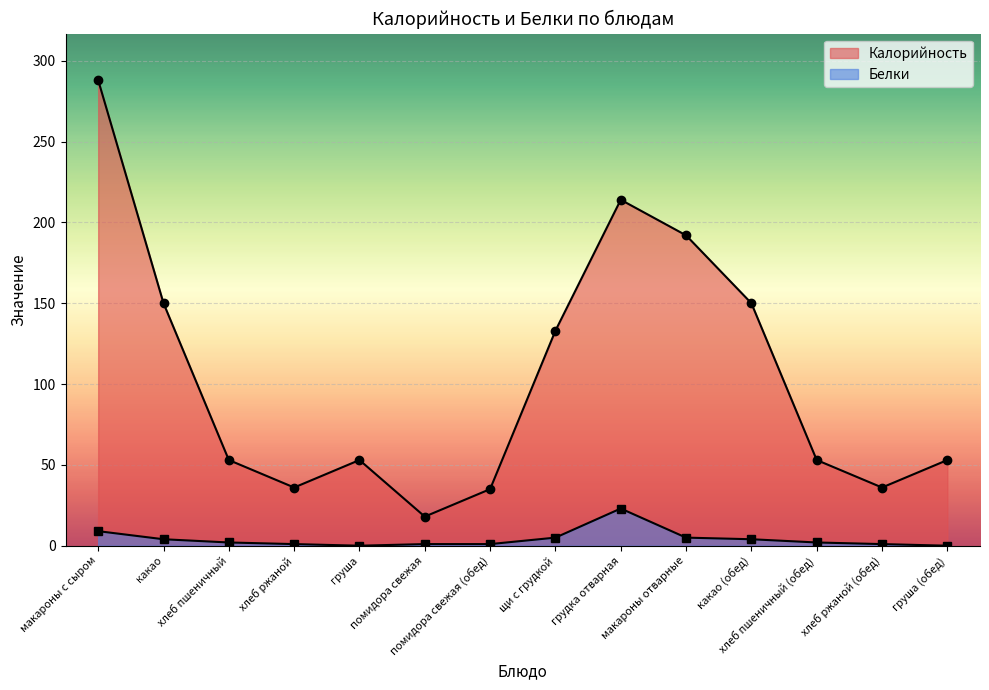

Between хлеб пшеничный (обед) and грудка отварная, which is larger?

грудка отварная